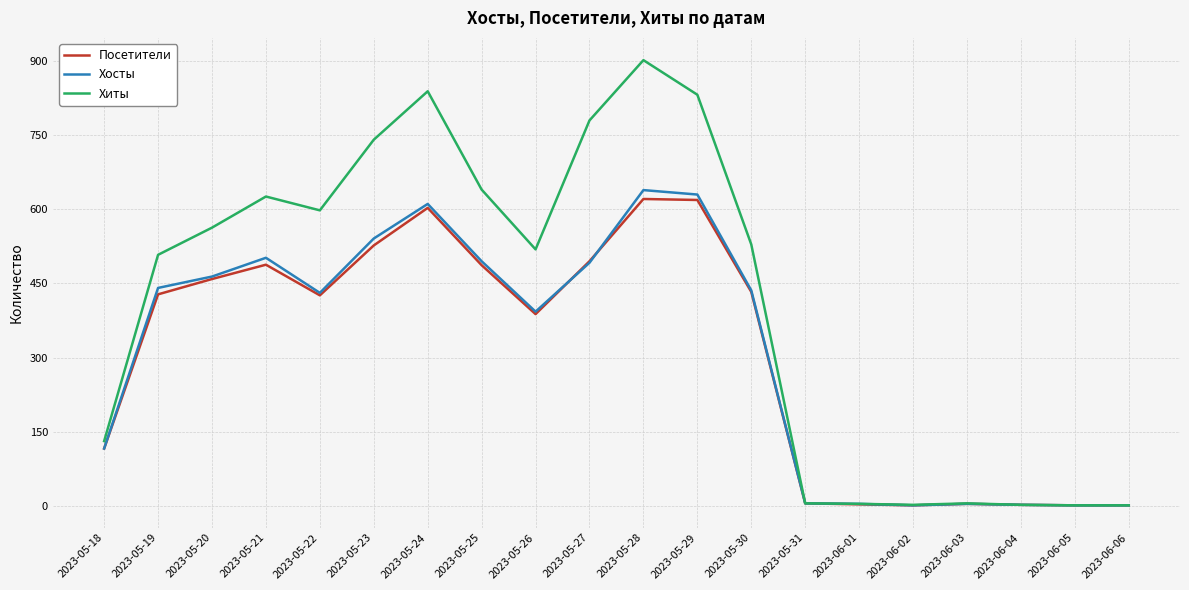

Is this an area chart (filled region under the line)?

No